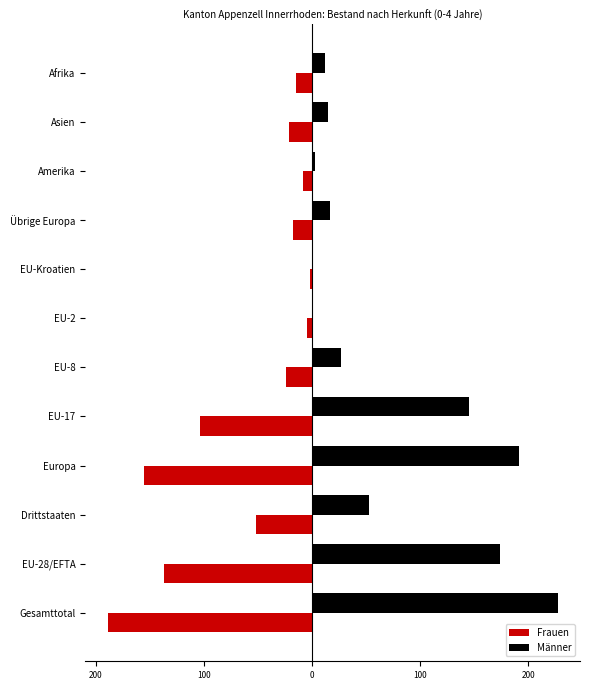

Which series has the largest range (max minus min)?

Männer